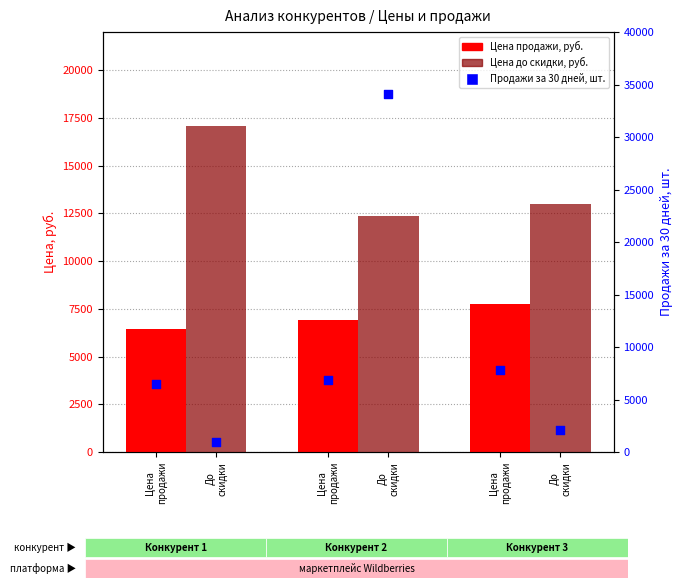

Which series has the largest Y range (max minus min)?

Продажи за 30 дней, шт.